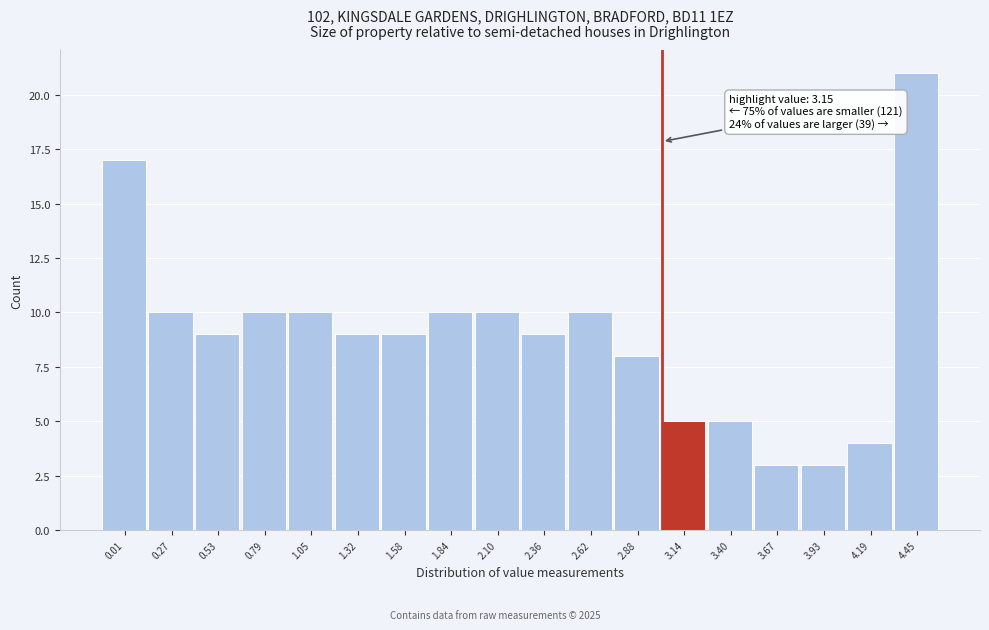

Reading left to right, what are all the values shown in this chart?

17	10	9	10	10	9	9	10	10	9	10	8	5	5	3	3	4	21